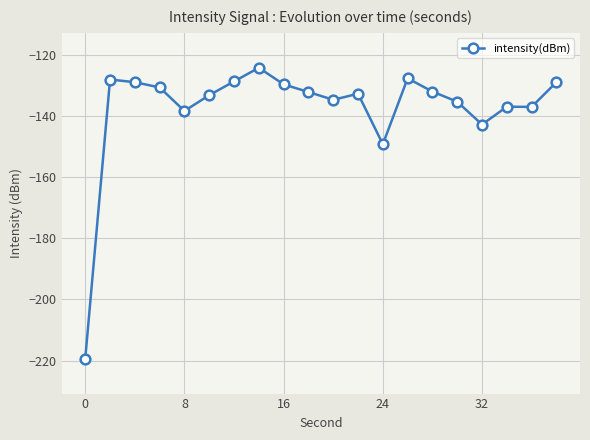

Does the chart display data point markers on the line(s)?

Yes